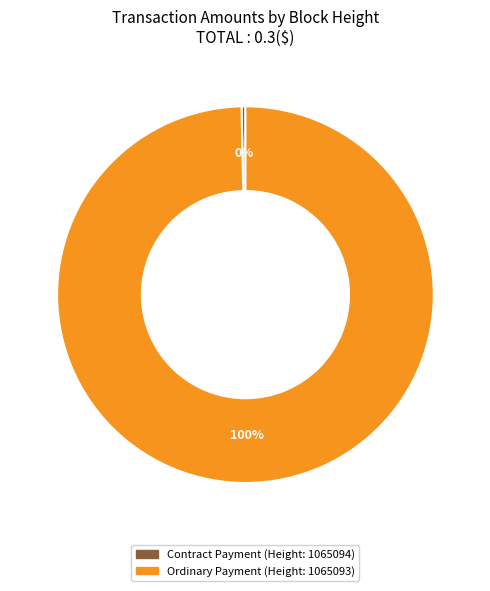

To the nearest percent, what is the average slice percentage?

50%